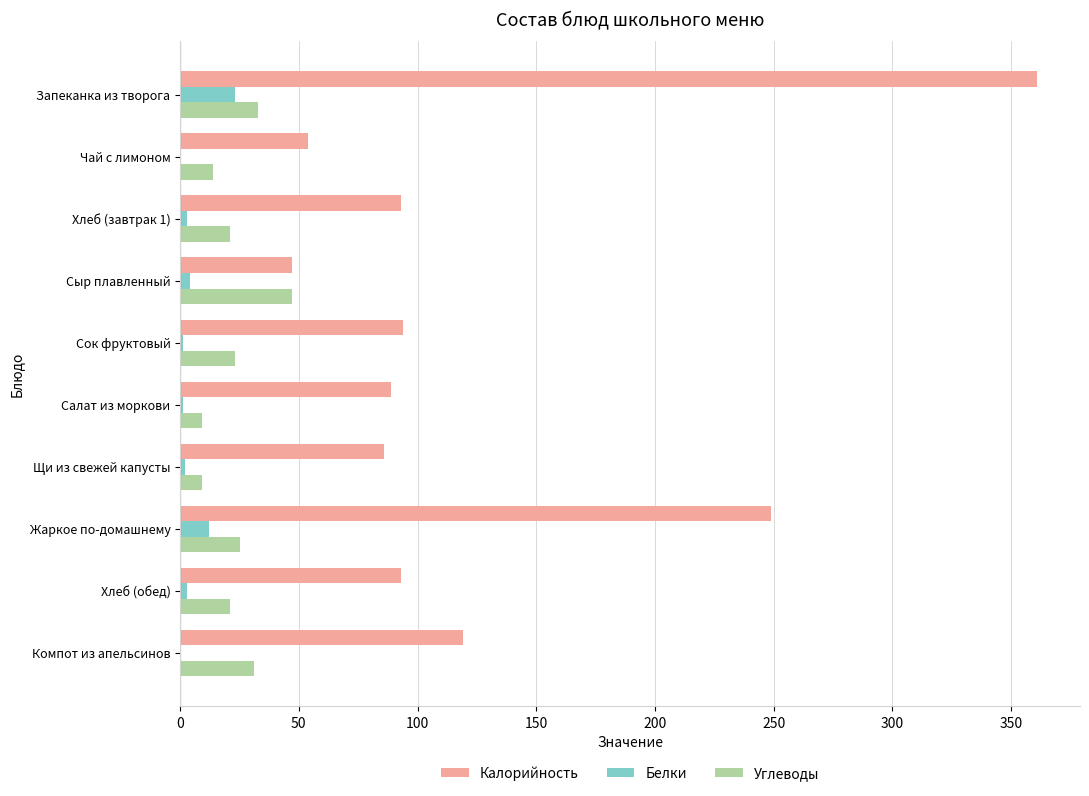

At which label does Калорийность reach its peak?

Запеканка из творога